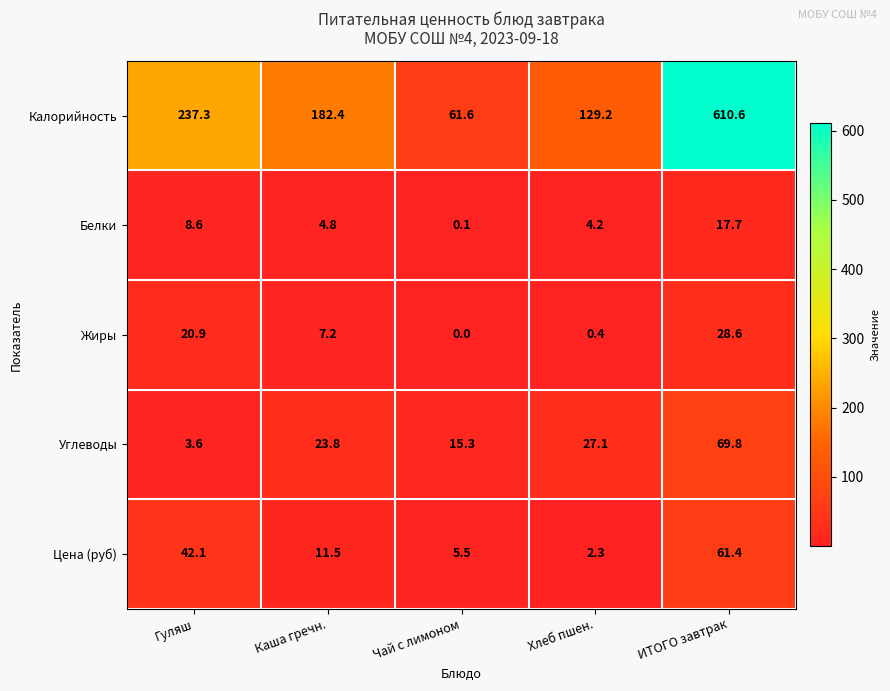

Count the number of data series in this chart.

5